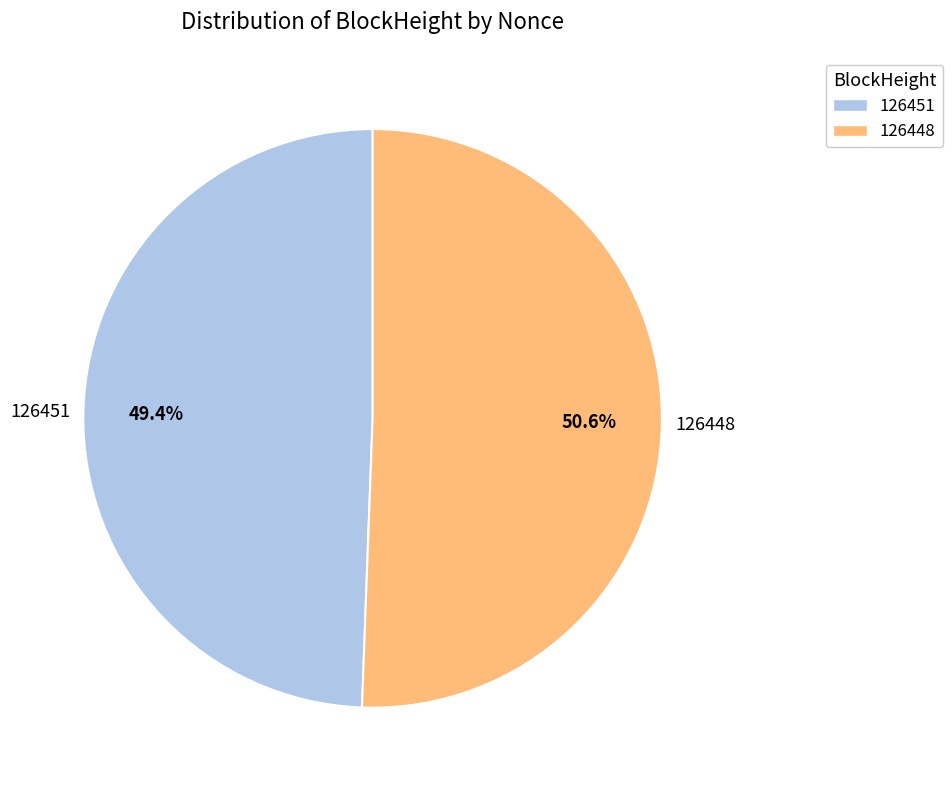

Does 126448 represent more than half of the total?

Yes